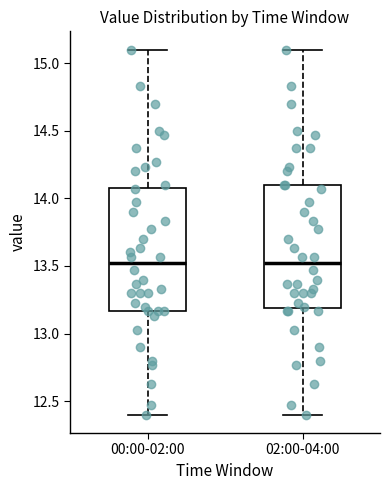

Reading left to right, transcribe this box plot: for each box, give where its median line is, the range the box spans, and where its two whiskers end, as read against the y-axis. The values are not printed on the chart, so give them approximately, as read against the axis.

00:00-02:00: median 13.50, box 13.15 to 14.10, whiskers 12.40 to 15.10
02:00-04:00: median 13.50, box 13.20 to 14.10, whiskers 12.40 to 15.10